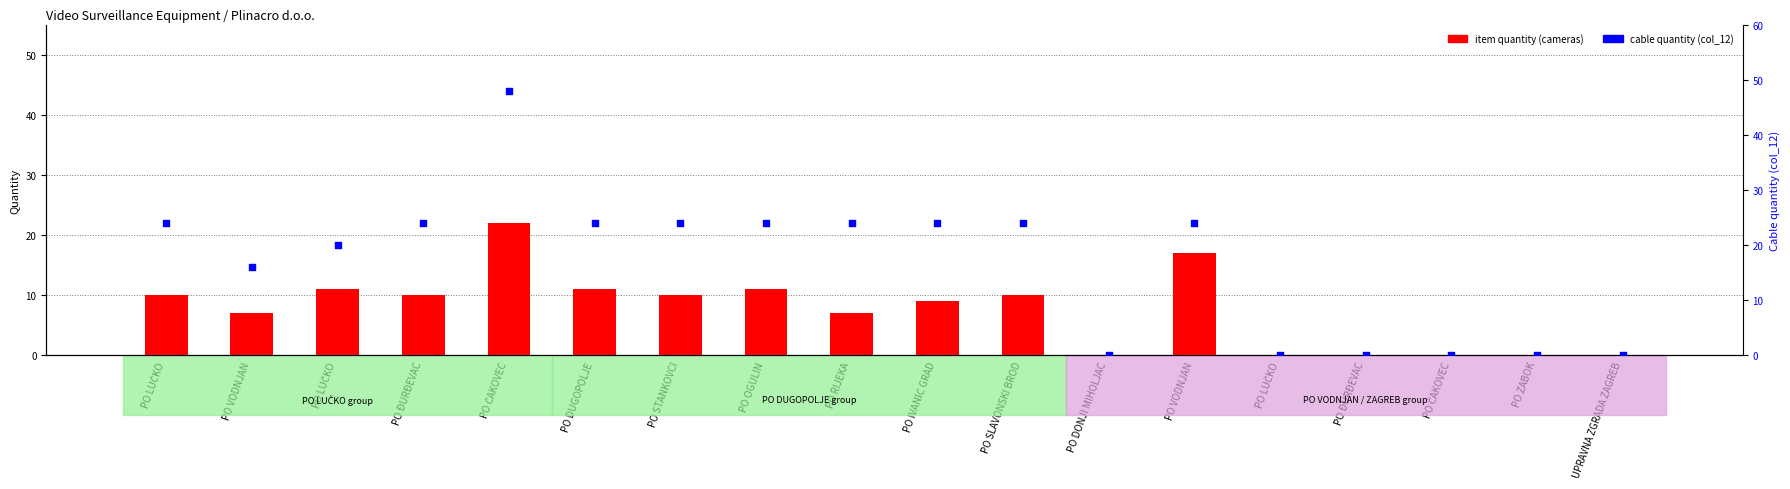

Which series reaches the minimum Y coordinate?

item quantity